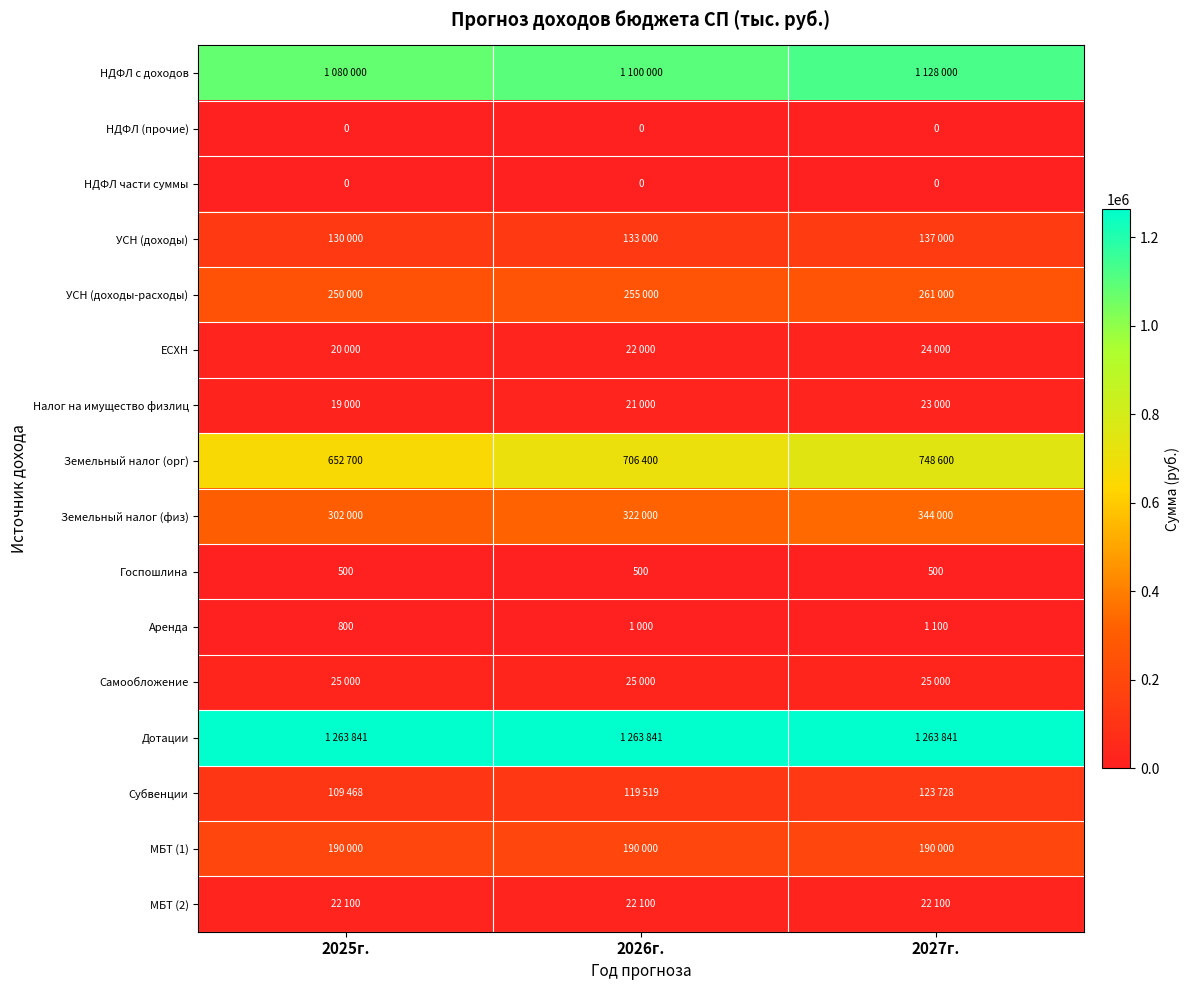

What value does the Госпошлина series have at 2027г.?

500